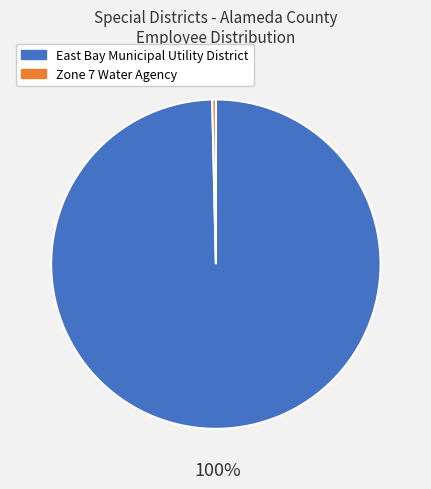

True or false: Zone 7 Water Agency accounts for 0% of the total.

True